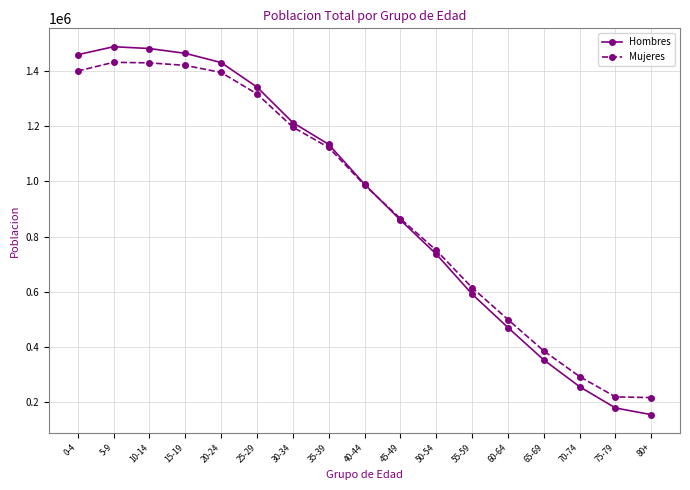

What is the minimum value shown in the chart?

152679